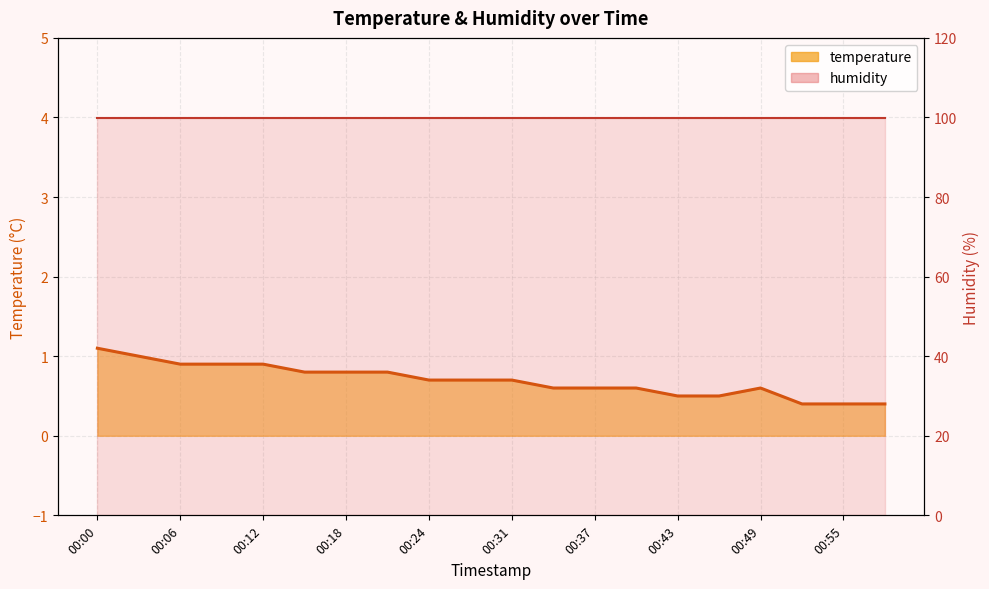

What is the difference between the temperature line values at 16 and 17?

0.2